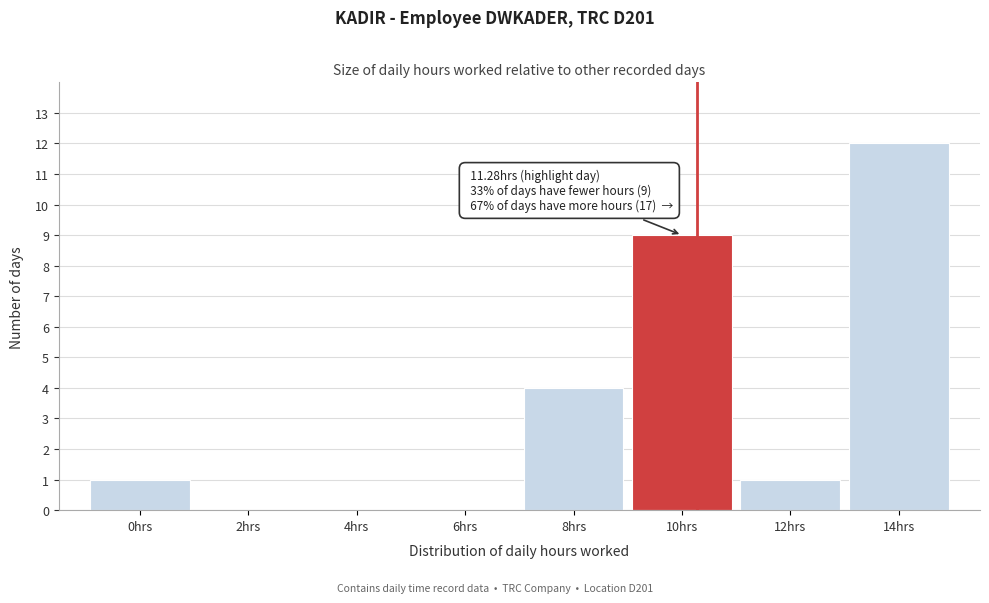

What is the maximum value shown in the chart?

12